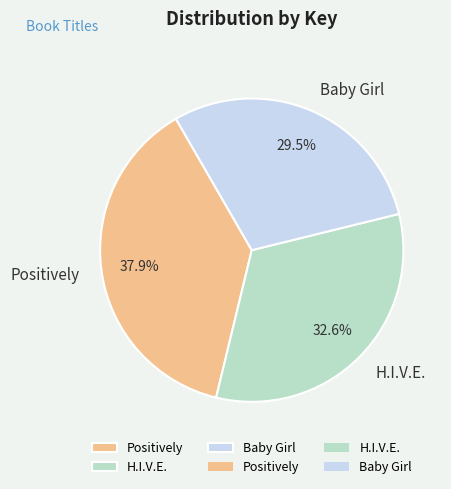

What is the total percentage of H.I.V.E. and Baby Girl?

62.1%